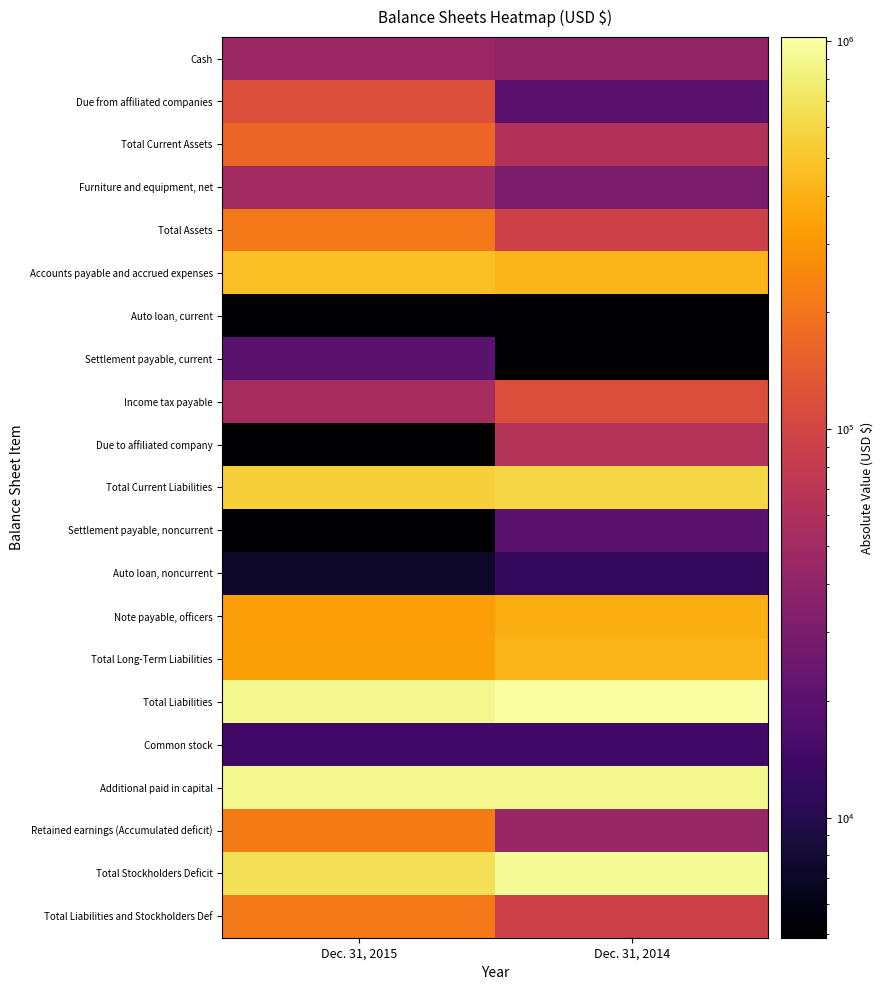

At how many categories does at least one series exceed 616961?

2